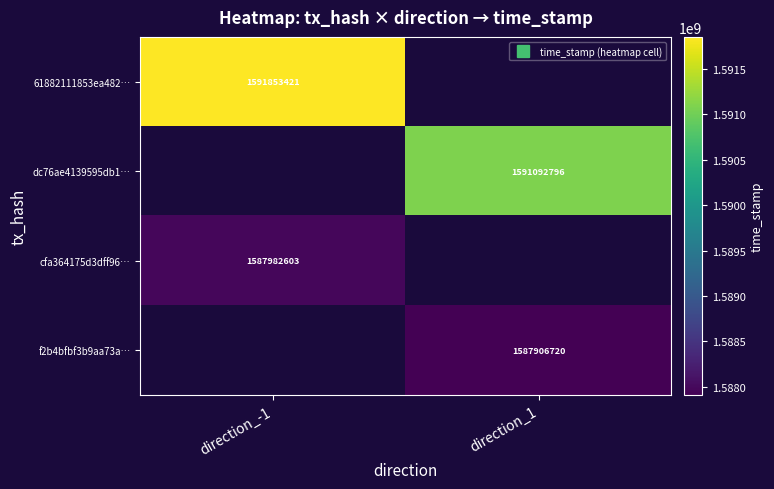

Where is 61882111853ea482… nearest to the value 1591853421?

direction_-1